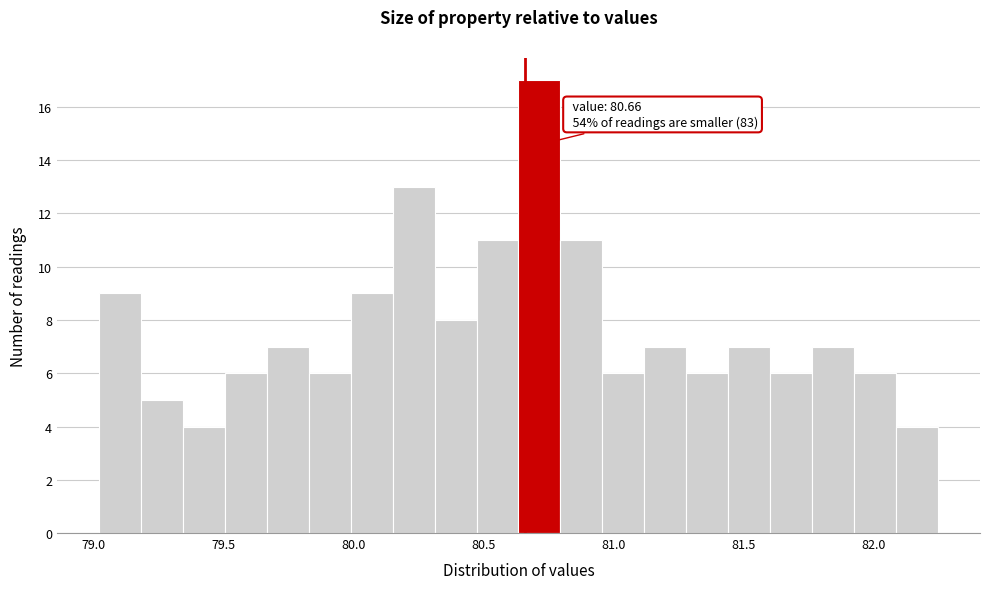

Read against the x-axis, roughly where is the centre of the tallest bar?

80.70